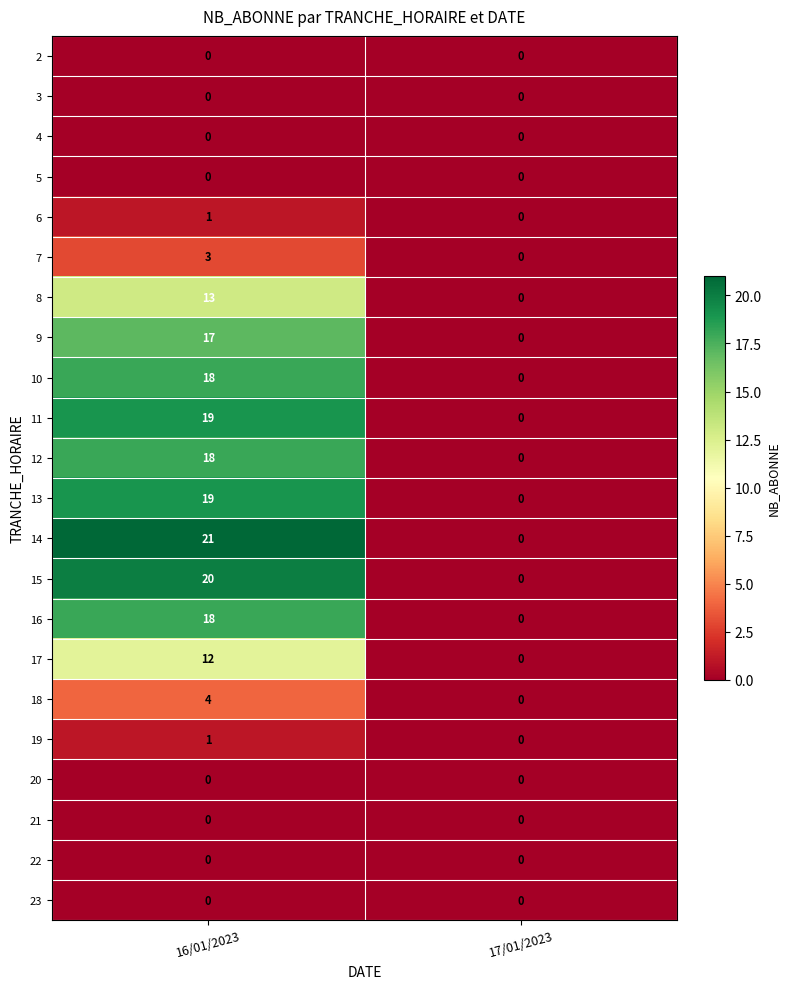

How many data points does each series have?

2